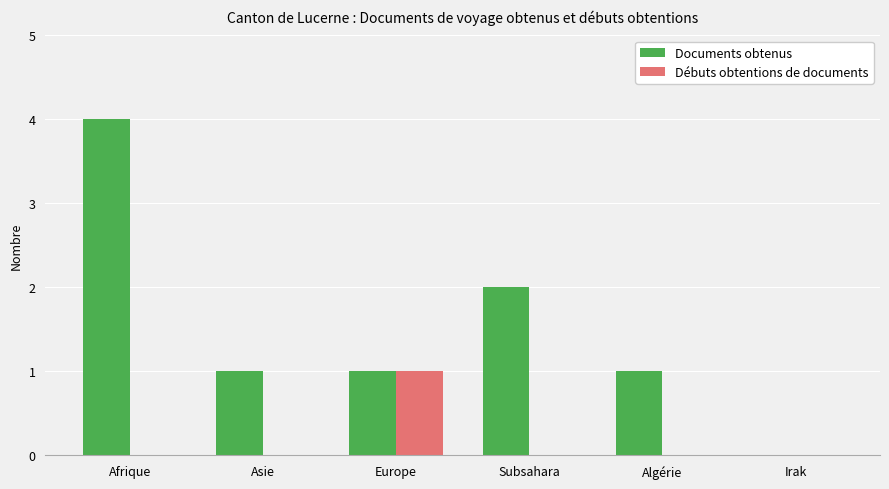

Are the bars horizontal?

No